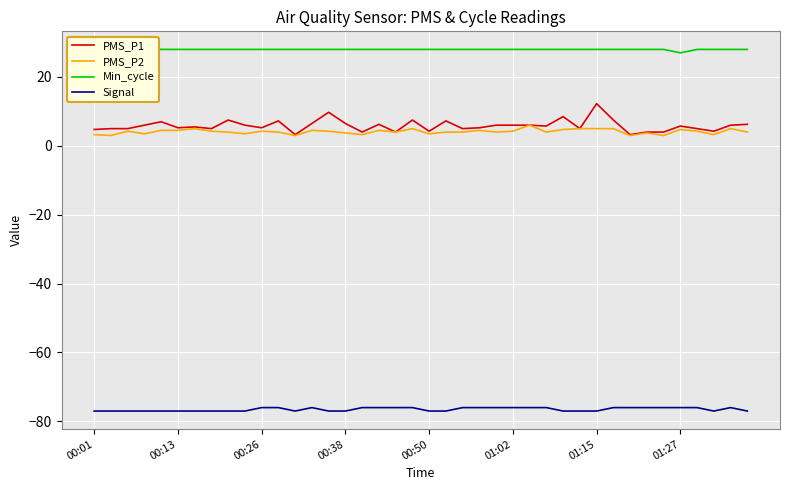

True or false: PMS_P1 and Signal cross at least once.

False